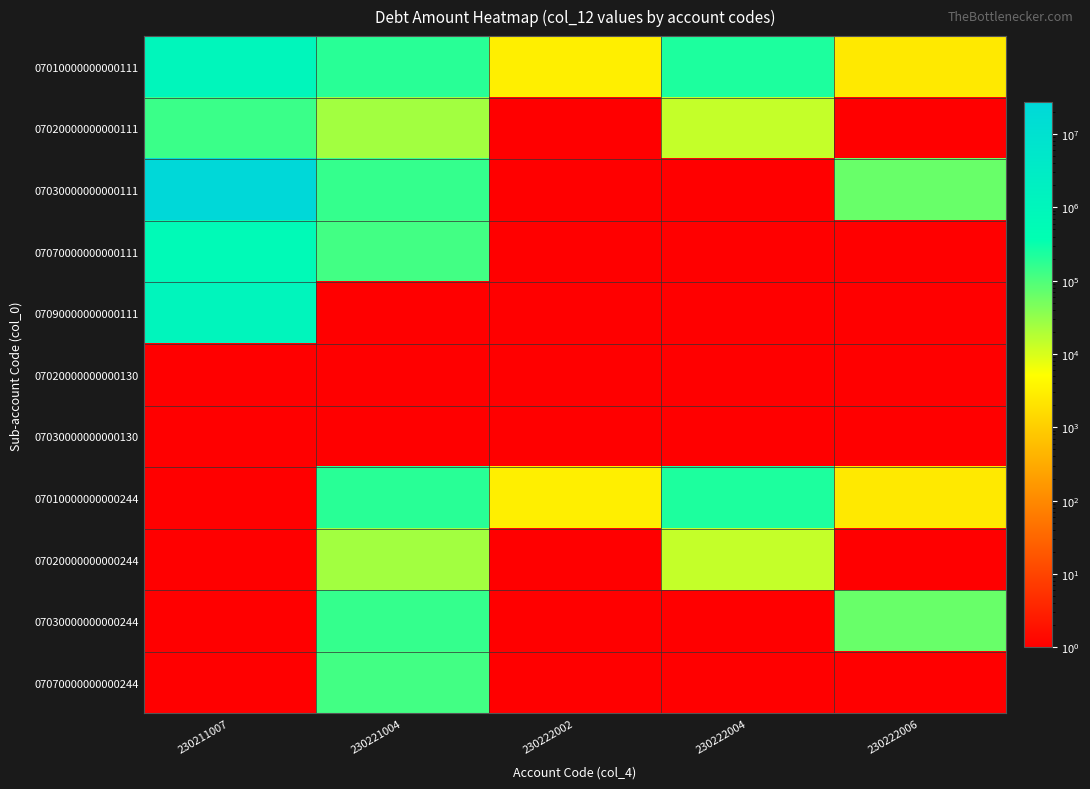

Reading right to left, list all the values displayed in this chart.

07010000000000111: 230222006=2501.0	230222004=230493.4	230222002=3108.0	230221004=189255.3	230211007=1013177.9
07020000000000111: 230222006=0.0	230222004=14020.0	230222002=0.0	230221004=24711.3	230211007=140092.6
07030000000000111: 230222006=65180.0	230222004=0.0	230222002=0.0	230221004=156215.8	230211007=27029191.0
07070000000000111: 230222006=0.0	230222004=0.0	230222002=0.0	230221004=124314.4	230211007=630241.9
07090000000000111: 230222006=0.0	230222004=0.0	230222002=0.0	230221004=0.0	230211007=1094122.0
07020000000000130: 230222006=0.0	230222004=0.0	230222002=0.0	230221004=0.0	230211007=0.0
07030000000000130: 230222006=0.0	230222004=0.0	230222002=0.0	230221004=0.0	230211007=0.0
07010000000000244: 230222006=2501.0	230222004=230493.4	230222002=3108.0	230221004=189255.3	230211007=0.0
07020000000000244: 230222006=0.0	230222004=14020.0	230222002=0.0	230221004=24711.3	230211007=0.0
07030000000000244: 230222006=65180.0	230222004=0.0	230222002=0.0	230221004=156215.8	230211007=0.0
07070000000000244: 230222006=0.0	230222004=0.0	230222002=0.0	230221004=124314.4	230211007=0.0